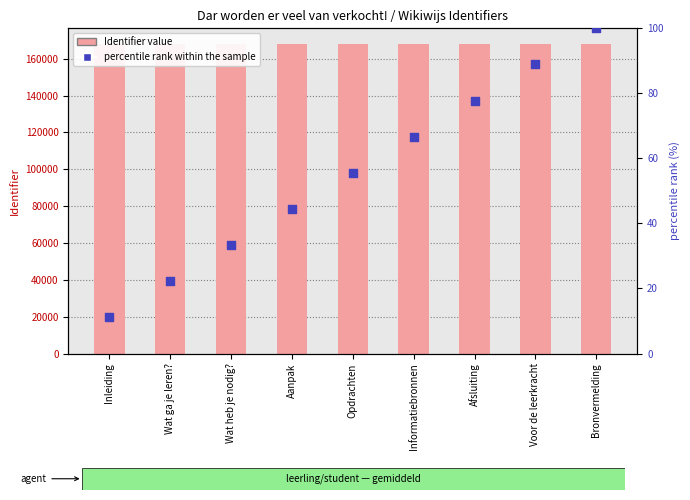

Which series has the largest total across all categories?

Identifier value